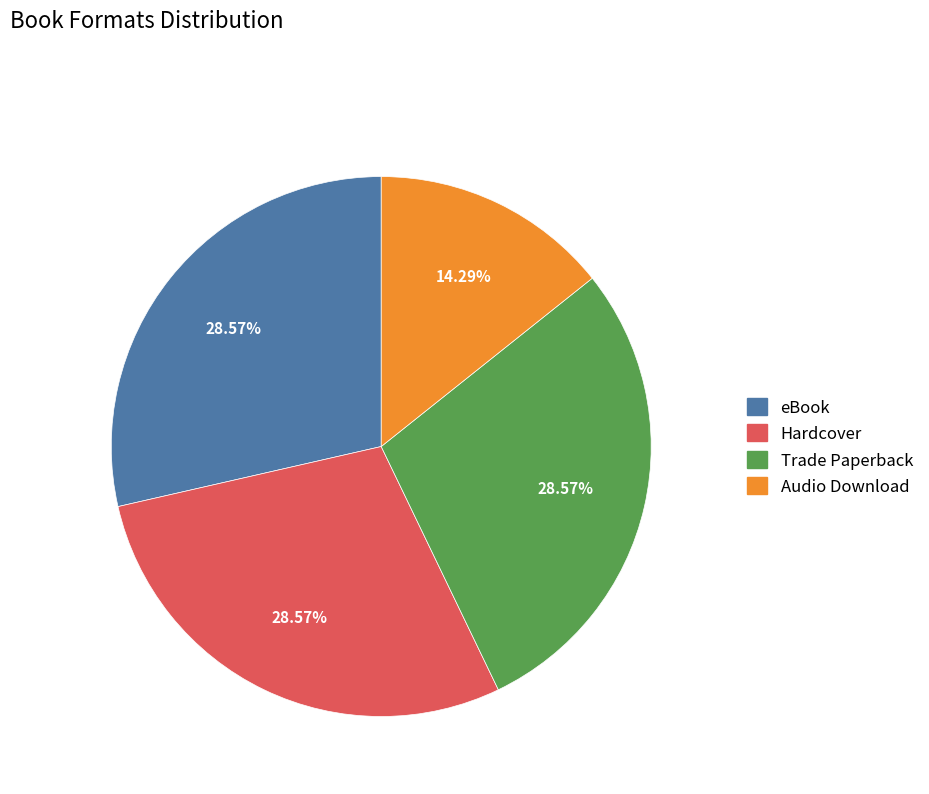

What is the smallest slice in the pie chart?

Audio Download